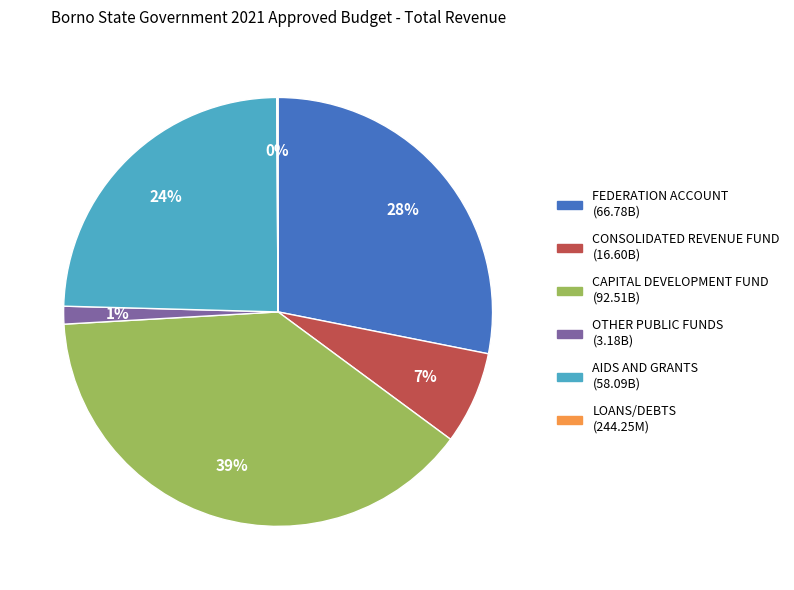

Does any single category account for the majority?

No